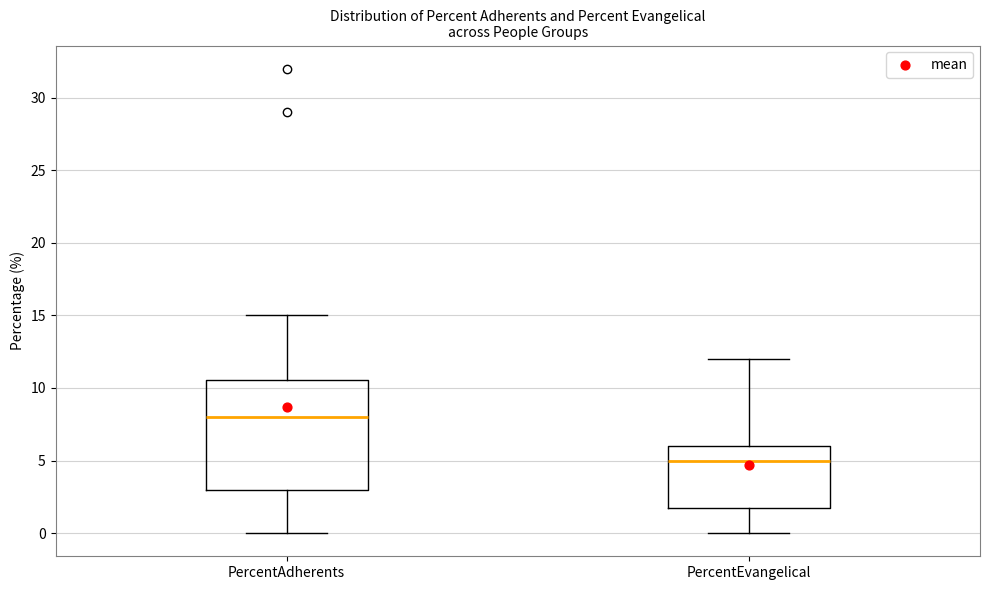

Reading left to right, transcribe this box plot: for each box, give where its median line is, the range the box spans, and where its two whiskers end, as read against the y-axis. The values are not printed on the chart, so give them approximately, as read against the axis.

PercentAdherents: median 8.0, box 3.0 to 10.5, whiskers 0.0 to 15.0
PercentEvangelical: median 5.0, box 2.0 to 6.0, whiskers 0.0 to 12.0